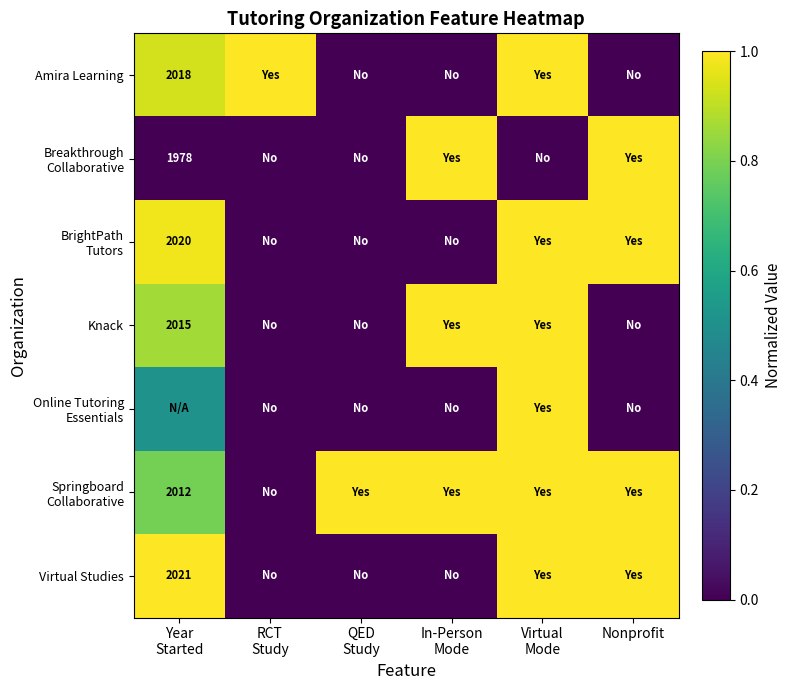

At how many categories does at least one series exceed 0?

6